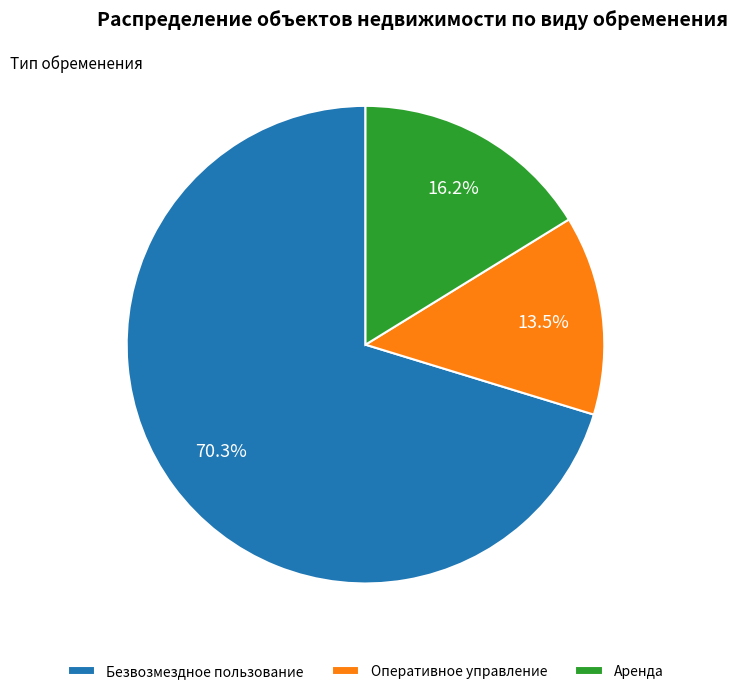

Which slice is the largest?

Безвозмездное пользование